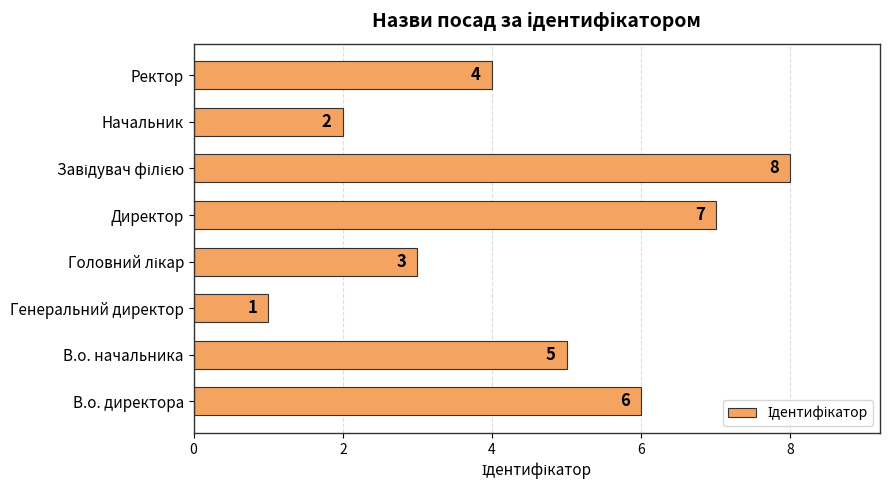

What is the ratio of the value at В.о. директора to the value at Начальник?

3.0